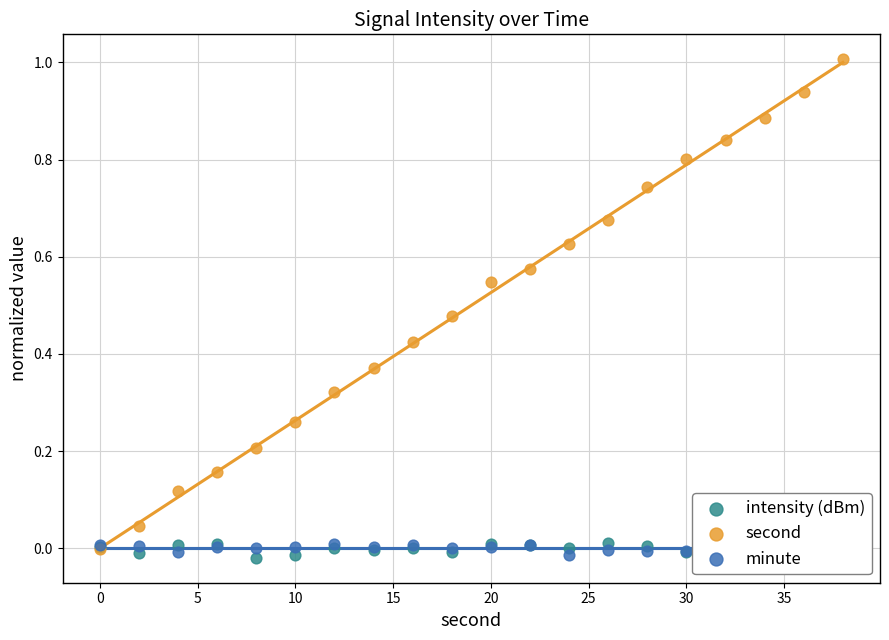

At how many categories does at least one series exceed 0?

20